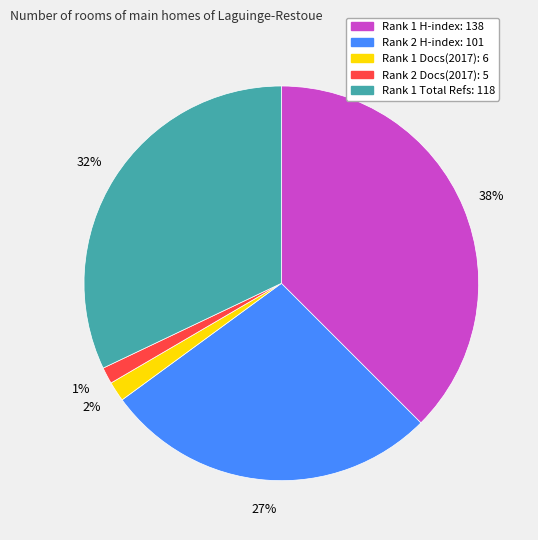

Is there a majority slice in this chart?

No